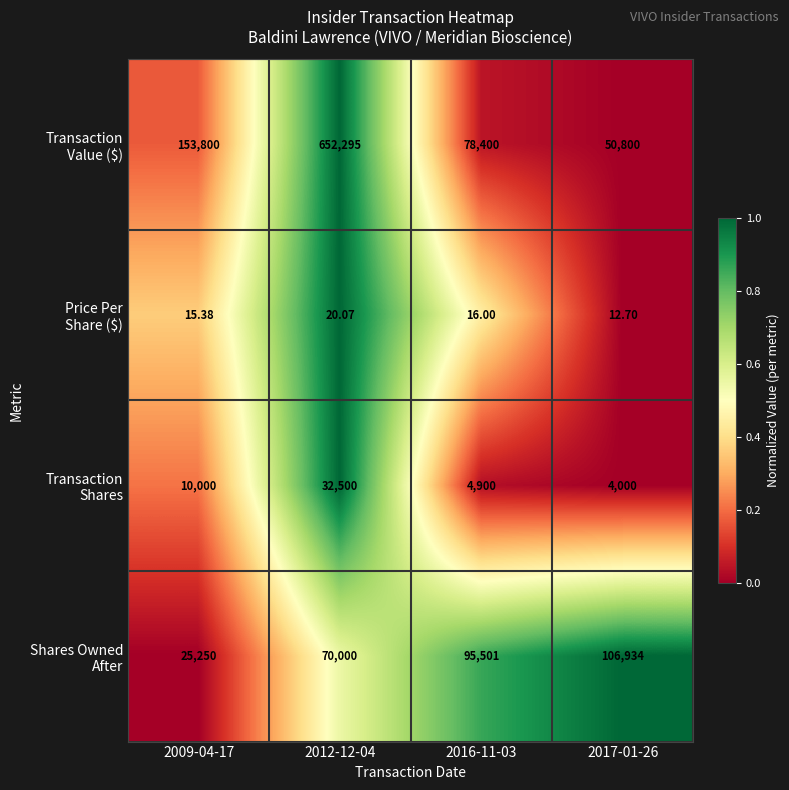

How many distinct data groups are displayed?

4